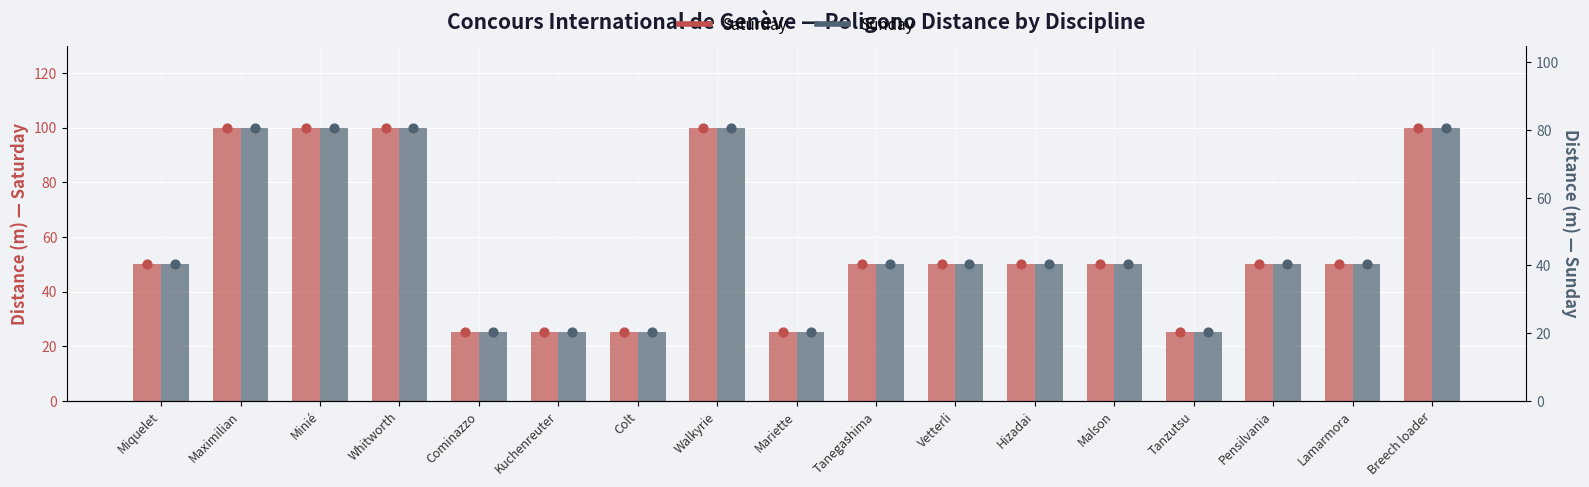

What are all the series names shown in the legend?

Saturday, Sunday